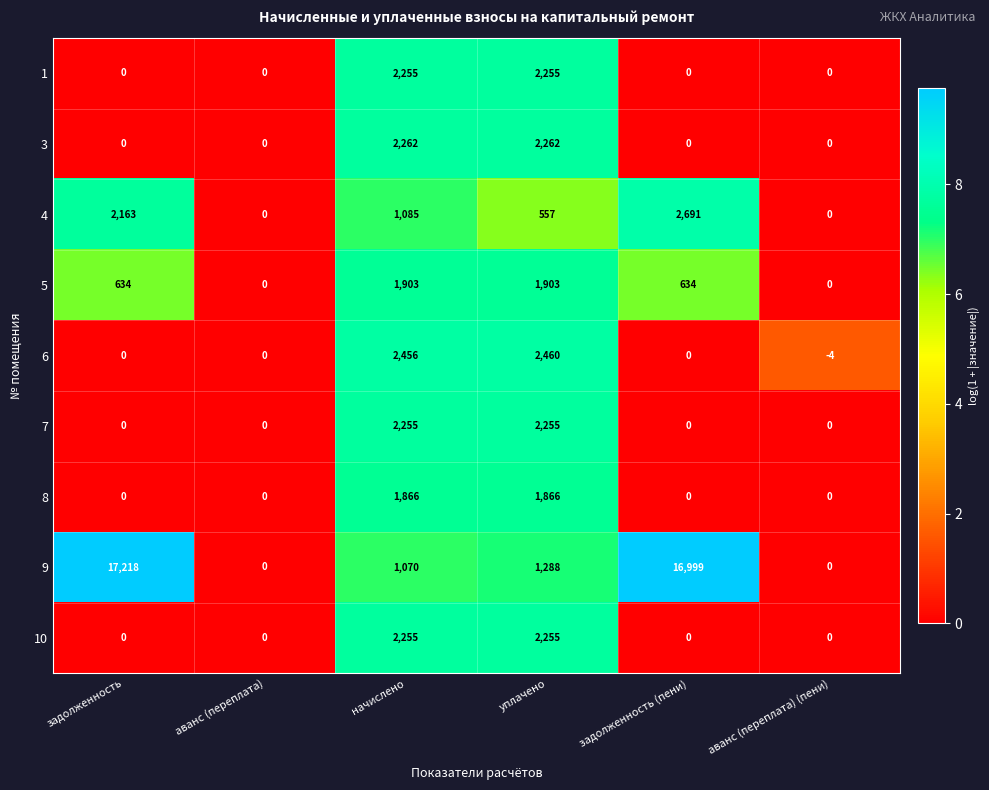

What is the total value across all series at начислено?

17407